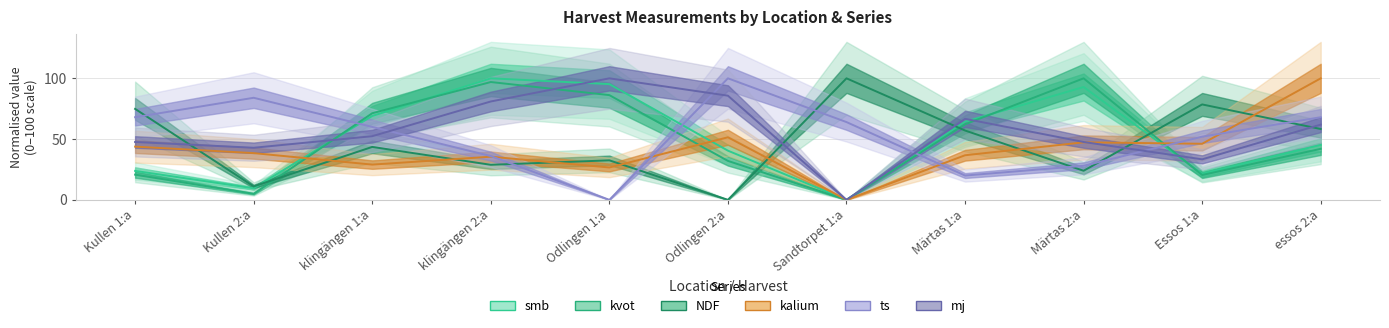

How many data points in kvot are less than 41?

5